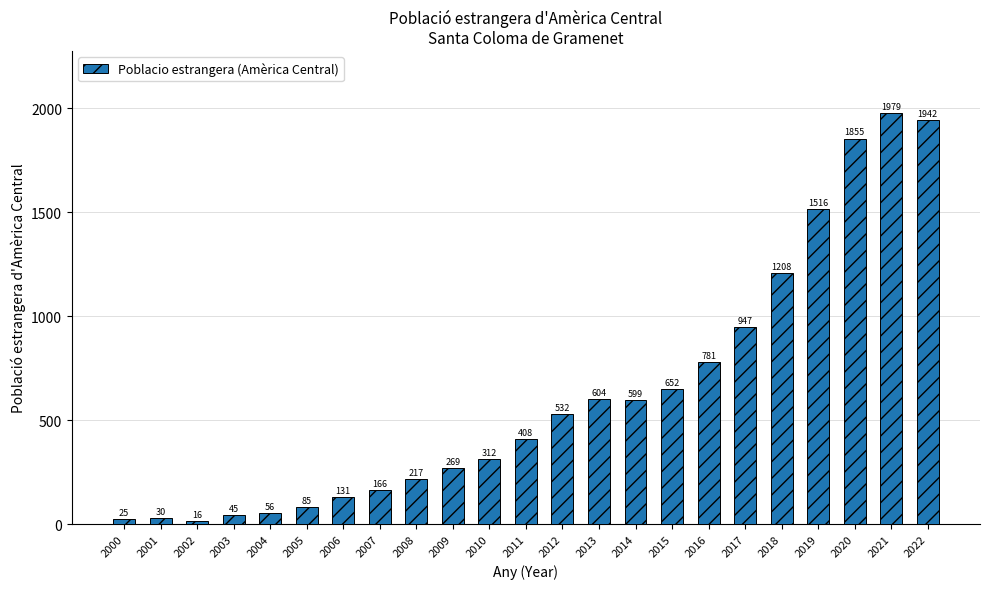

Where is the data nearest to the value 997?

2017